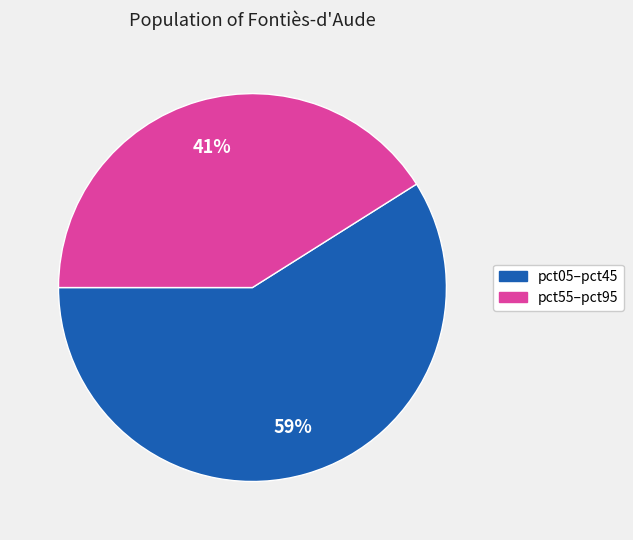

Does any single category account for the majority?

Yes